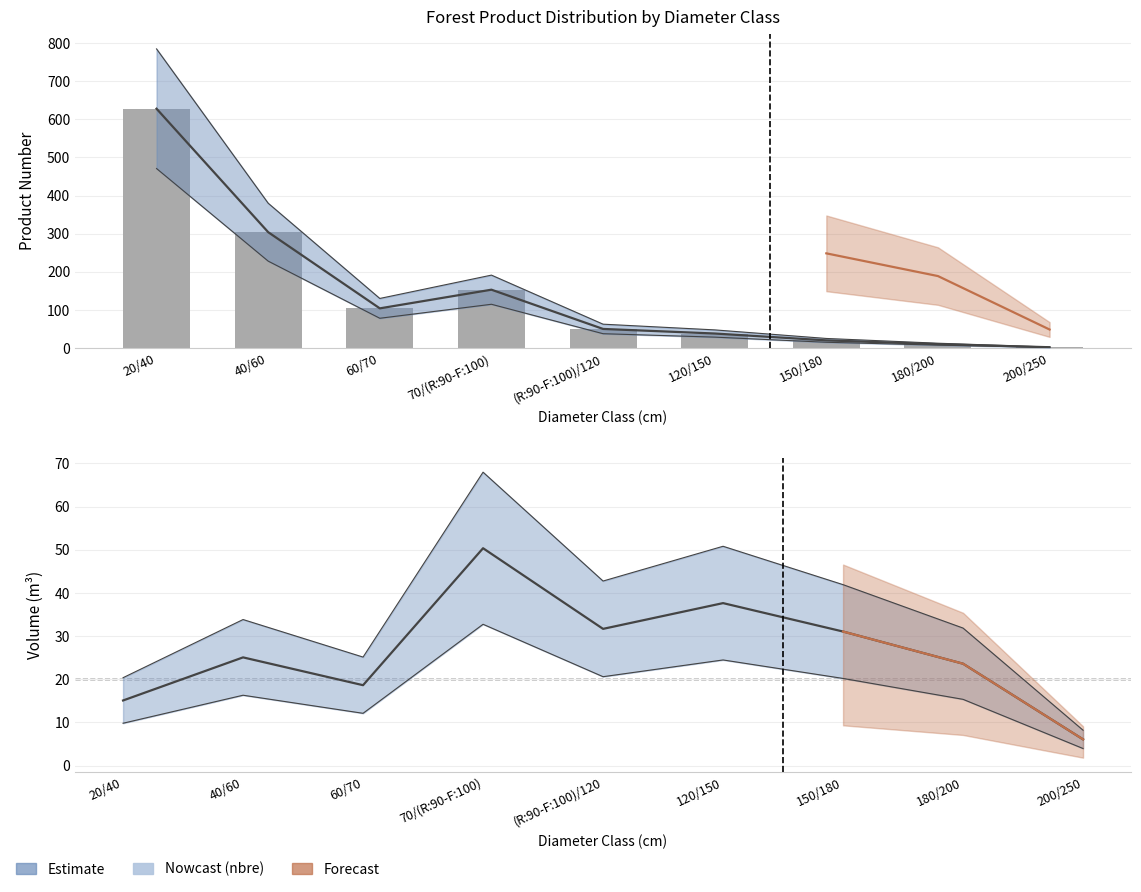

What is the label of the 6th bar from the right?

70/(R:90-F:100)